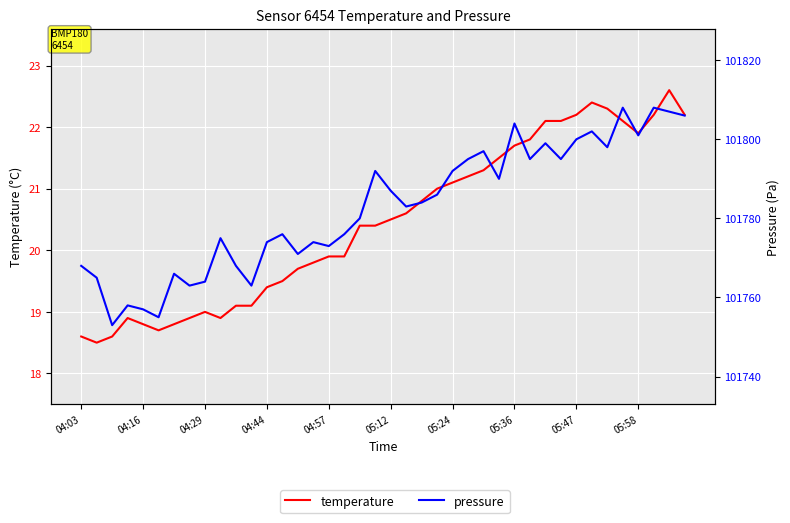

Which series changed the most between 04:16 and 30?

pressure